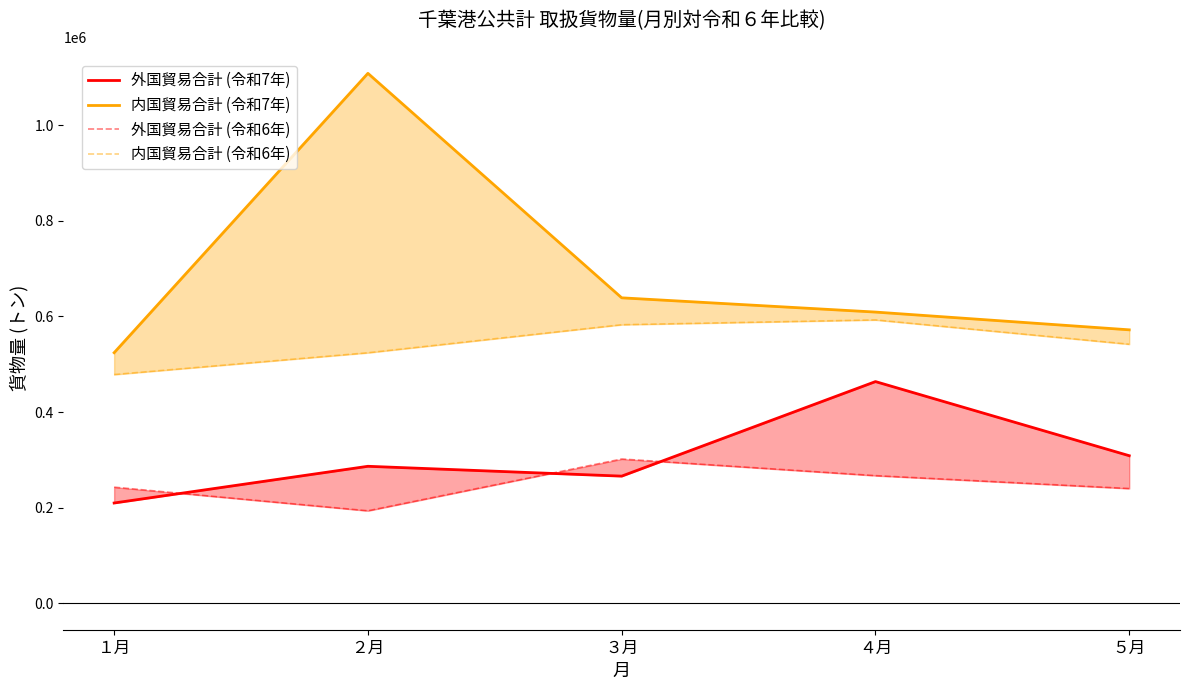

Between １月 and ３月, which is larger?

３月